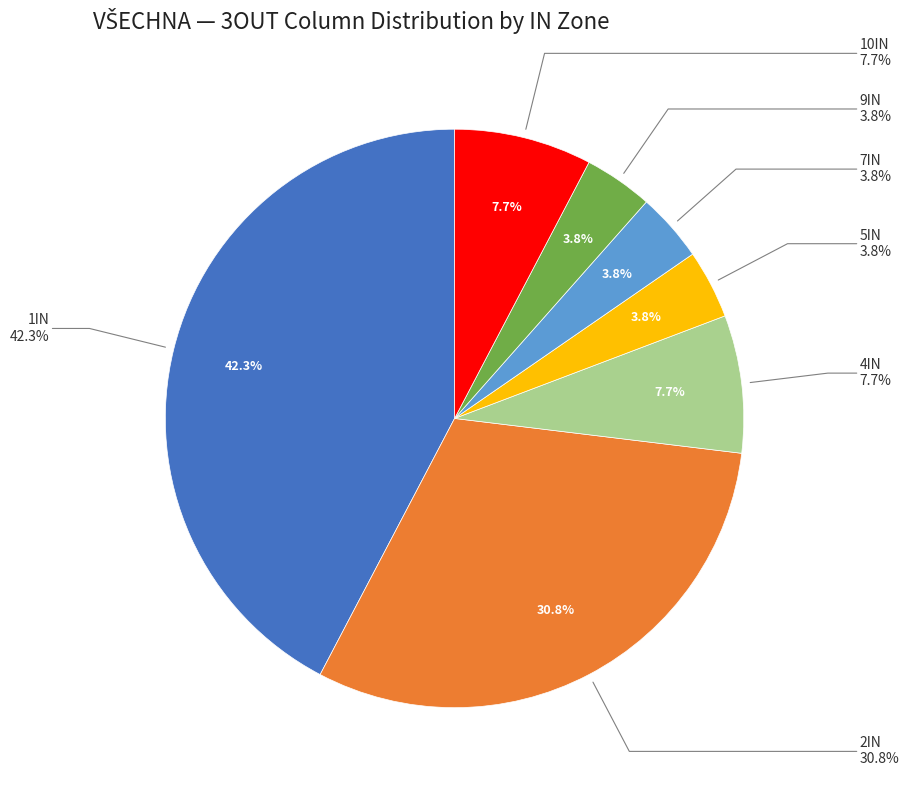

Does 1IN account for over 50% of the chart?

No